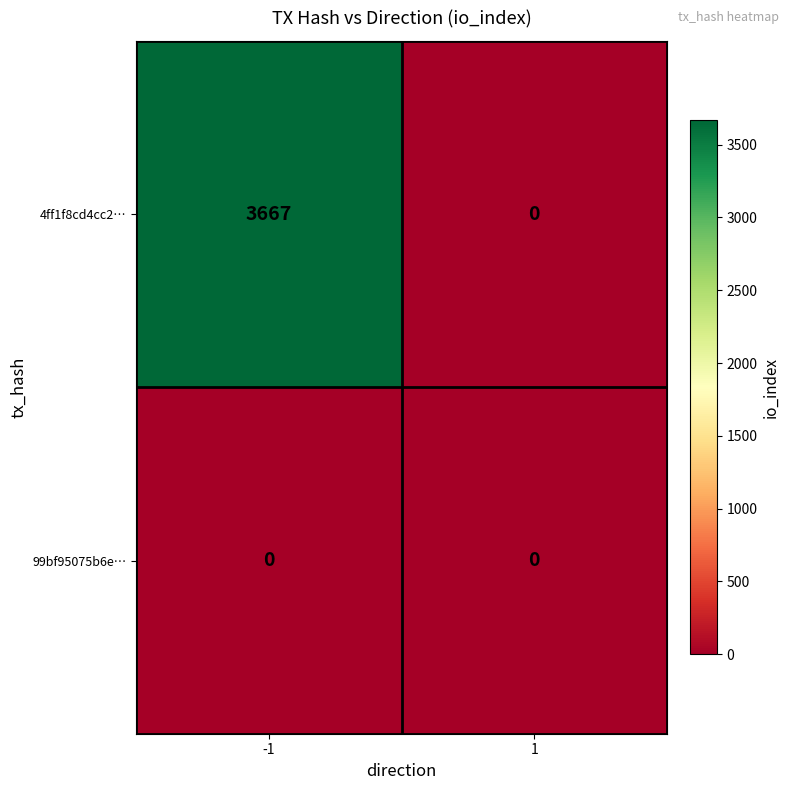

List the series in order of their overall mean, lowest first.

99bf95075b6e…, 4ff1f8cd4cc2…